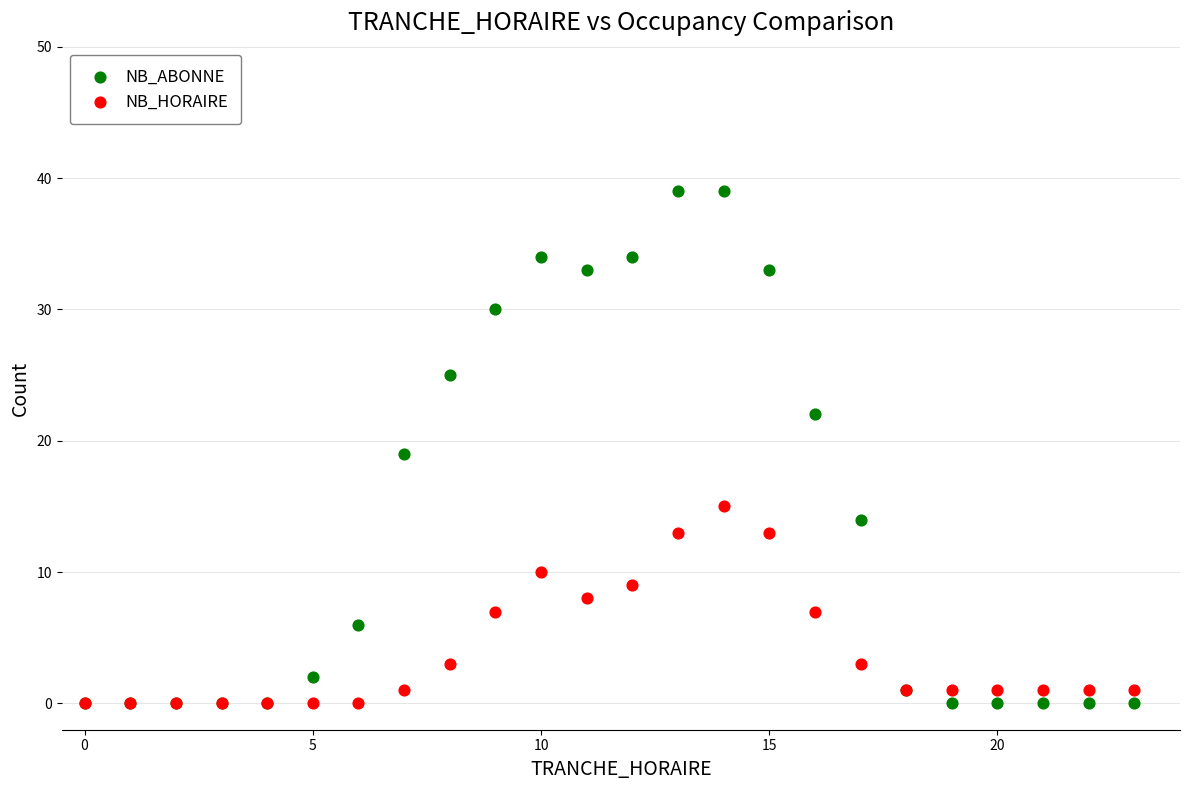

What are all the series names shown in the legend?

NB_ABONNE, NB_HORAIRE